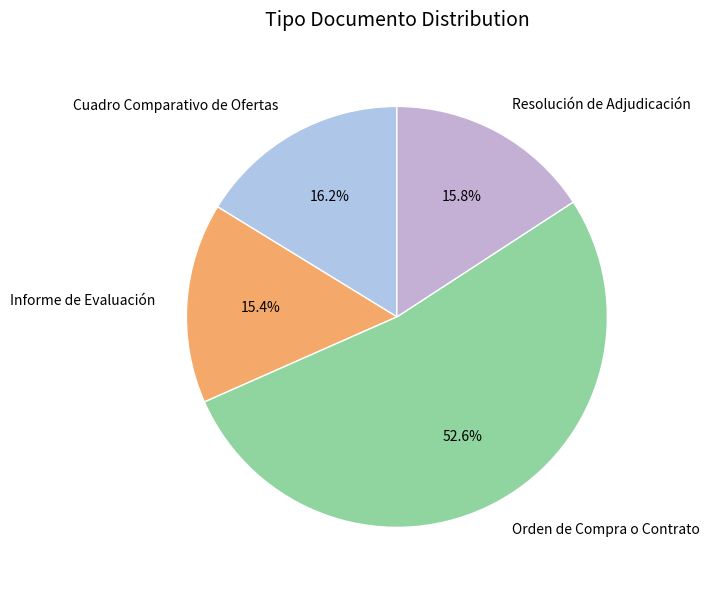

Which slice is the largest?

Orden de Compra o Contrato